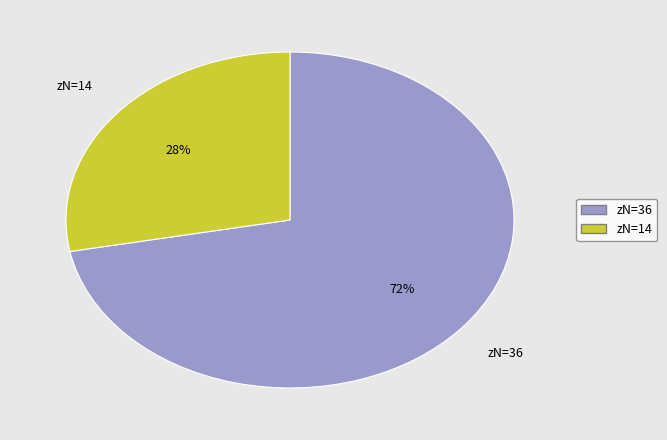

Which has a higher value, zN=36 or zN=14?

zN=36